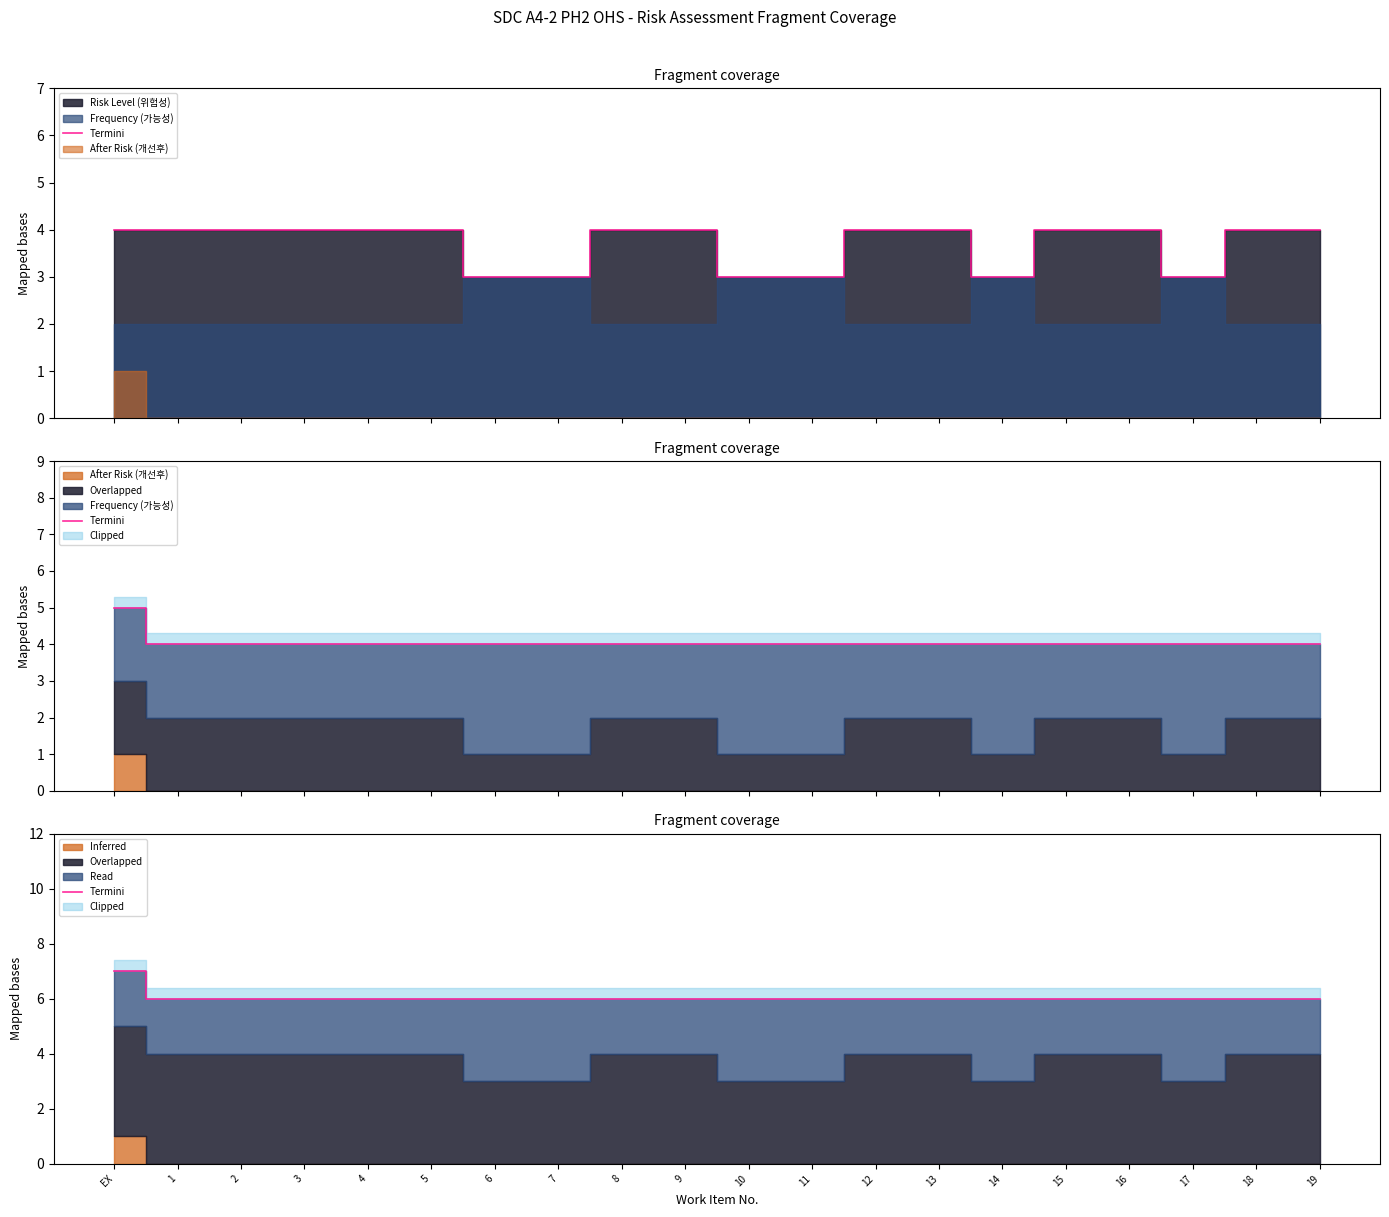

Does the chart display data point markers on the line(s)?

No